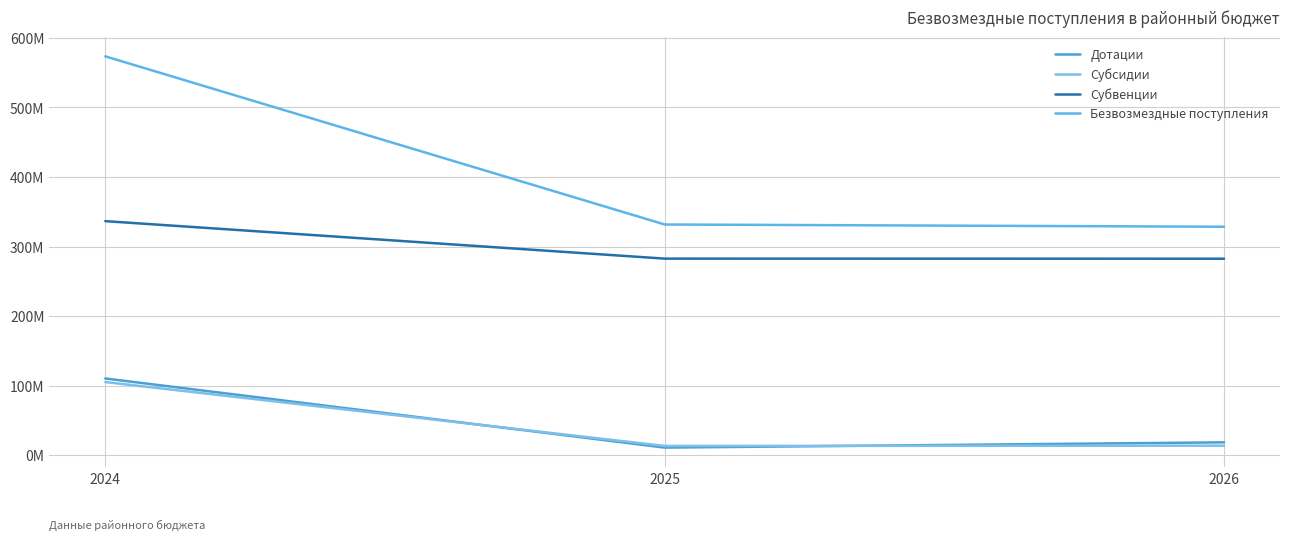

At which label is Субсидии closest to 59075413?

2026